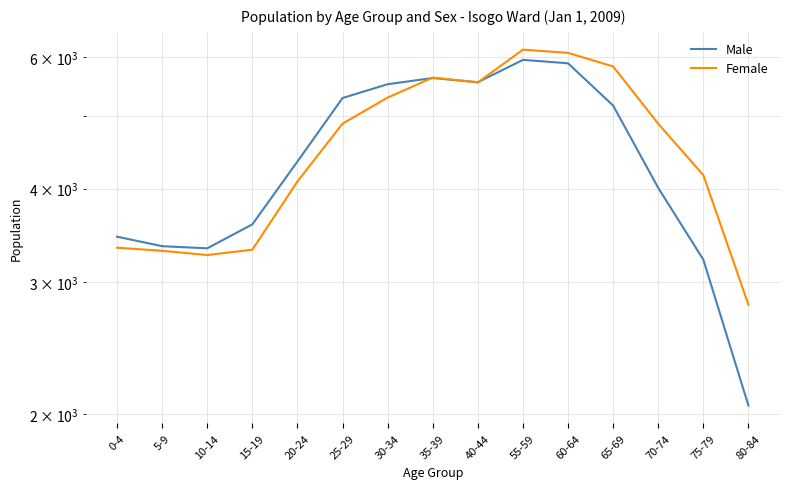

What is the average value of the Female series?

4571